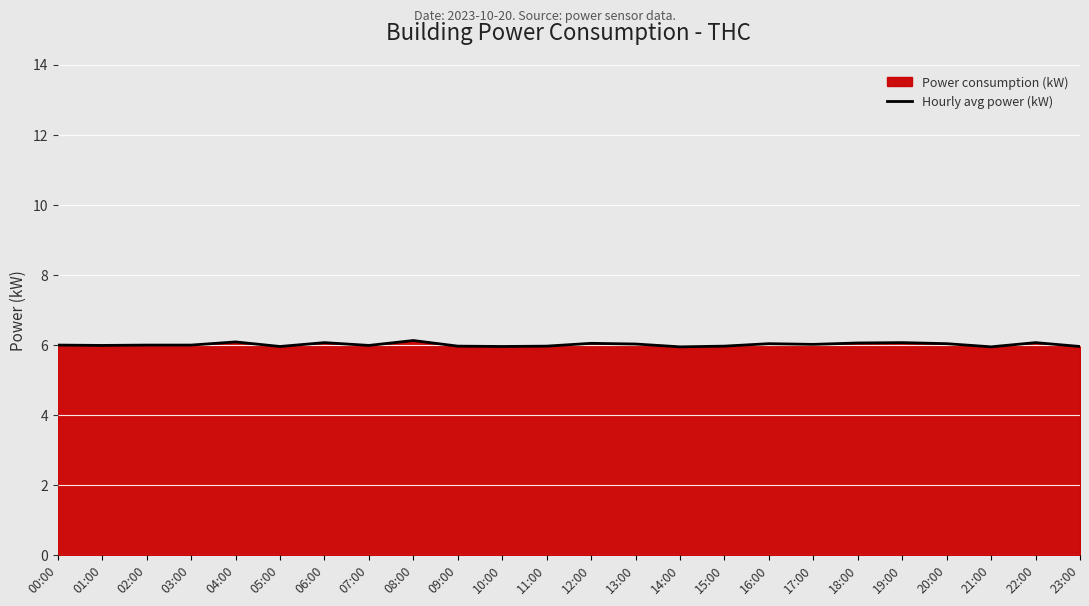

How many lines are shown in the chart?

1